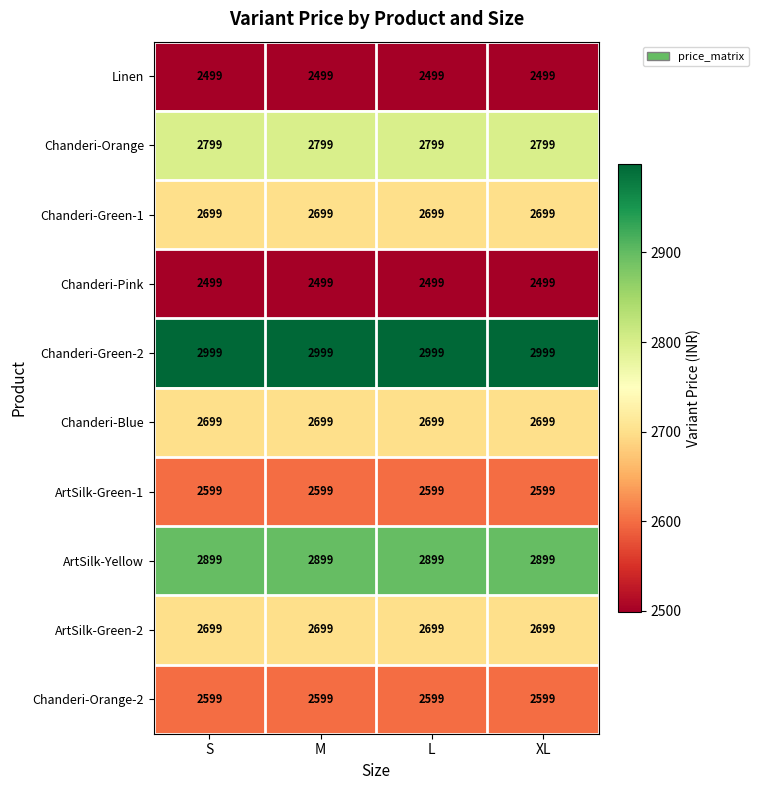

What is the total value across all series at L?

26990